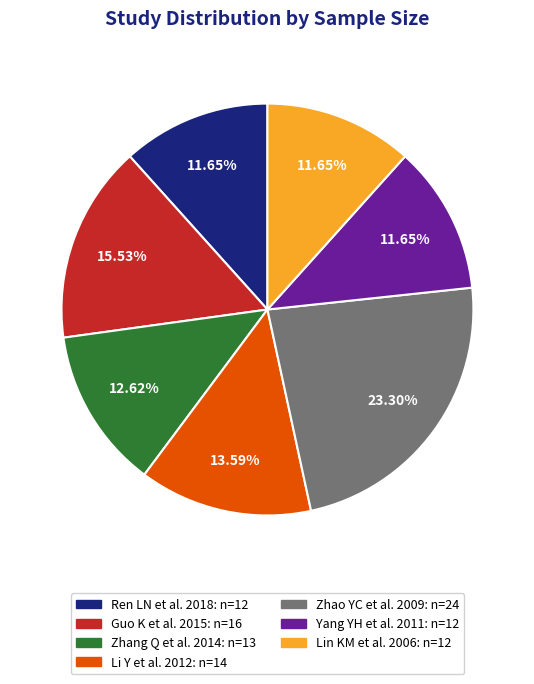

To the nearest percent, what is the combined percentage of Ren LN et al. 2018 and Guo K et al. 2015?

27%